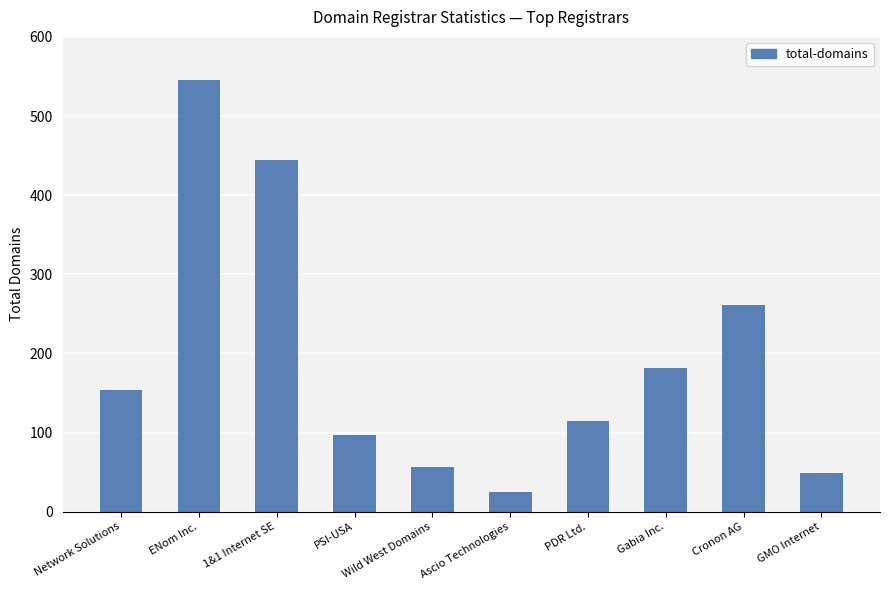

What is the change in value from Ascio Technologies to Gabia Inc.?

+157